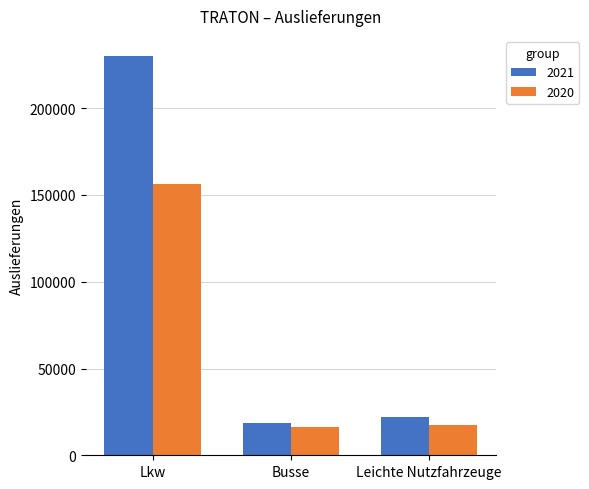

Rank the series by their average value, from highest to lowest.

2021, 2020